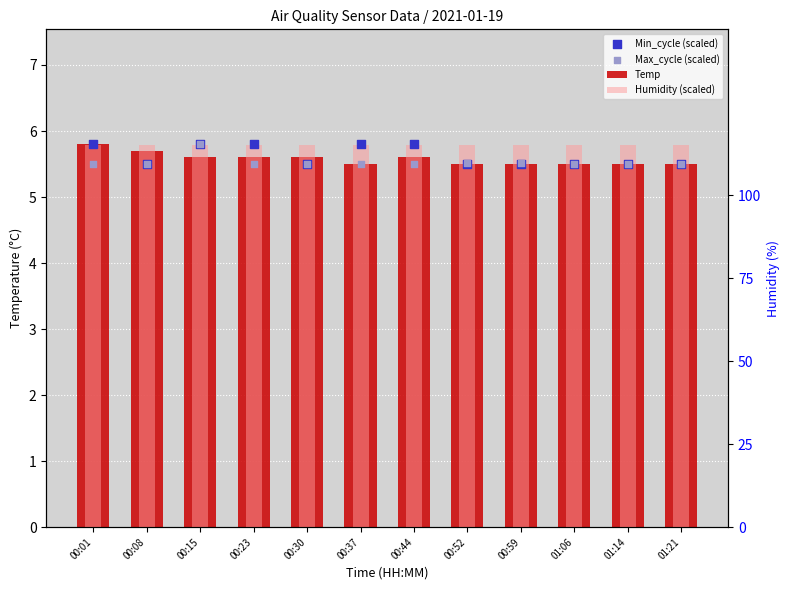

Is the value of Temp at 00:59 greater than the value of Max_cycle (scaled) at 00:44?

No